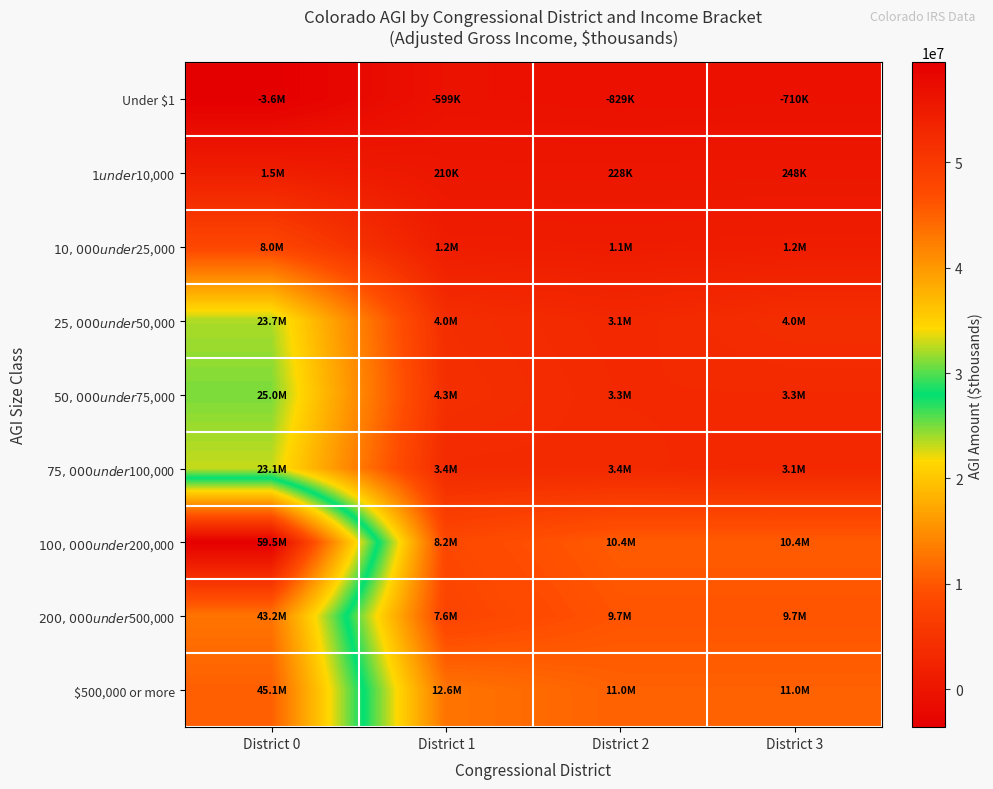

Reading left to right, what are all the values shown in this chart?

Under $1: District 0=-3615038	District 1=-599226	District 2=-829442	District 3=-710500
$1 under $10,000: District 0=1525382	District 1=210252	District 2=228212	District 3=248212
$10,000 under $25,000: District 0=8043111	District 1=1239838	District 2=1060353	District 3=1239838
$25,000 under $50,000: District 0=23697459	District 1=4028892	District 2=3087878	District 3=4028892
$50,000 under $75,000: District 0=24965957	District 1=4313186	District 2=3270878	District 3=3270878
$75,000 under $100,000: District 0=23070942	District 1=3423346	District 2=3371388	District 3=3091211
$100,000 under $200,000: District 0=59503110	District 1=8240744	District 2=10445505	District 3=10445505
$200,000 under $500,000: District 0=43196602	District 1=7604208	District 2=9740140	District 3=9740140
$500,000 or more: District 0=45095123	District 1=12635844	District 2=10970589	District 3=10970589